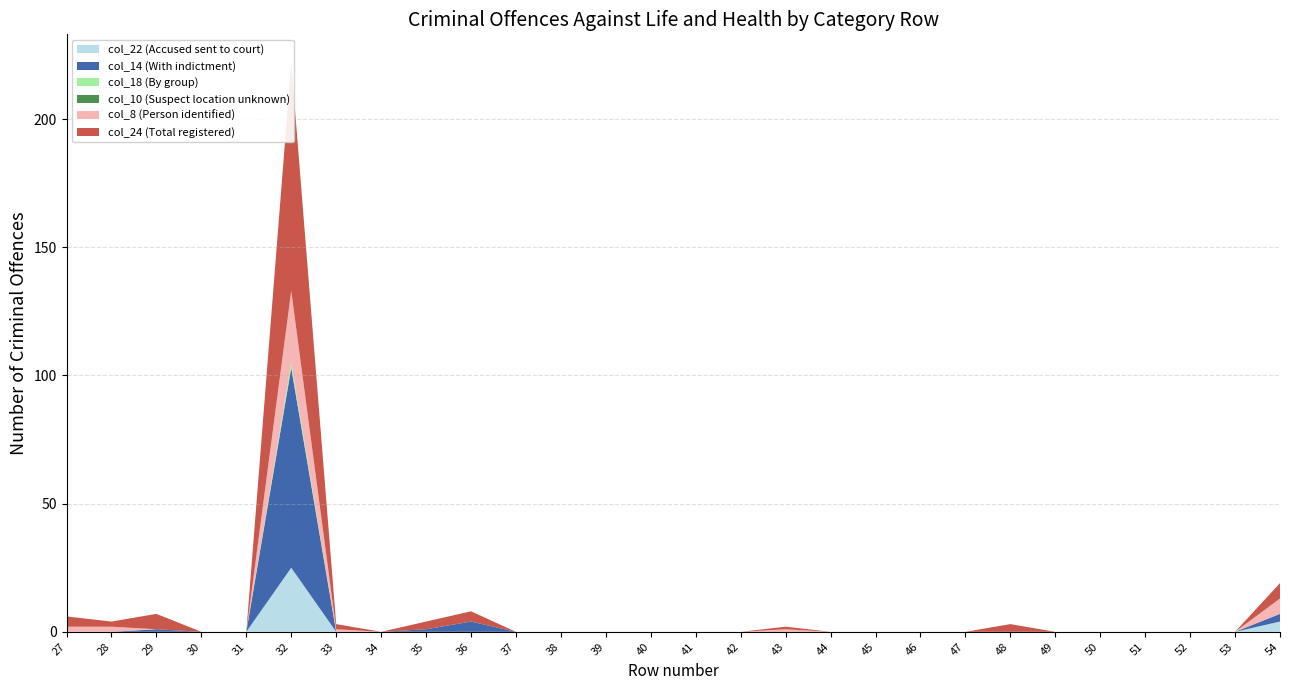

Reading left to right, what are all the values shown in this chart?

col_22 (Accused sent to court): 0	0	0	0	0	25	0	0	0	0	0	0	0	0	0	0	0	0	0	0	0	0	0	0	0	0	0	4
col_14 (With indictment): 0	0	1	0	0	78	0	0	1	4	0	0	0	0	0	0	0	0	0	0	0	0	0	0	0	0	0	3
col_18 (By group): 0	0	0	0	0	2	0	0	0	0	0	0	0	0	0	0	0	0	0	0	0	0	0	0	0	0	0	0
col_10 (Suspect location unknown): 0	0	0	0	0	0	0	0	0	0	0	0	0	0	0	0	0	0	0	0	0	0	0	0	0	0	0	0
col_8 (Person identified): 2	2	0	0	0	28	1	0	0	0	0	0	0	0	0	0	1	0	0	0	0	0	0	0	0	0	0	6
col_24 (Total registered): 4	2	6	0	0	89	2	0	3	4	0	0	0	0	0	0	1	0	0	0	0	3	0	0	0	0	0	6